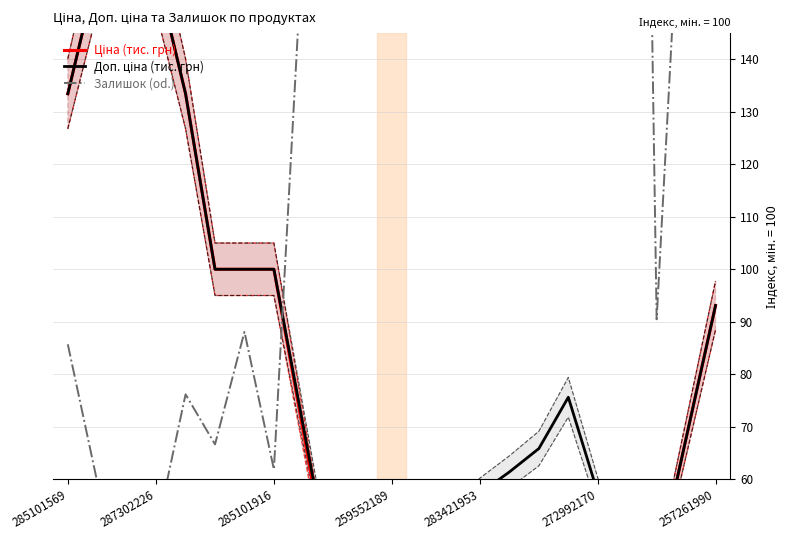

Which has a higher value, 8 or 287302226?

287302226